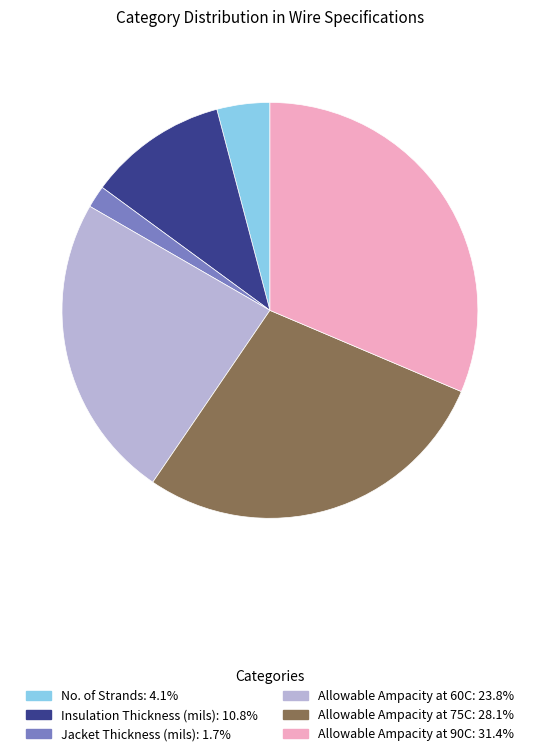

How many slices are in this pie chart?

6